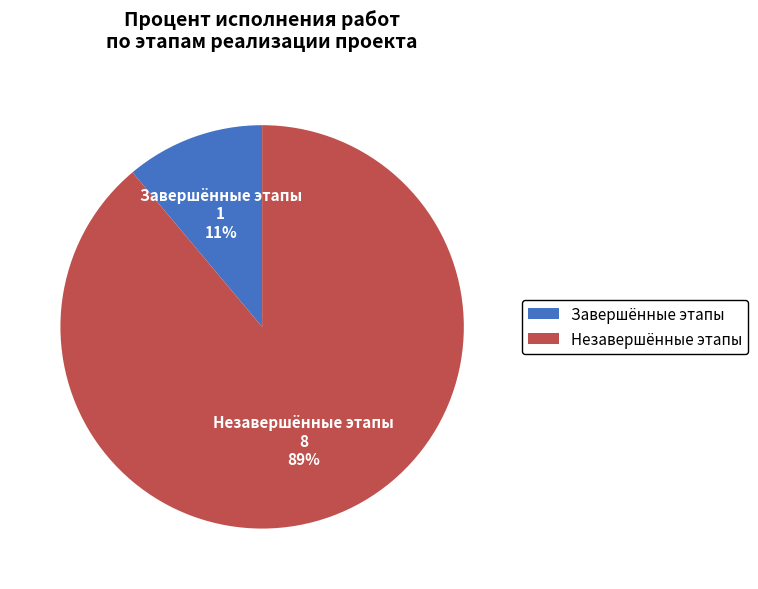

Between Завершённые этапы and Незавершённые этапы, which is larger?

Незавершённые этапы